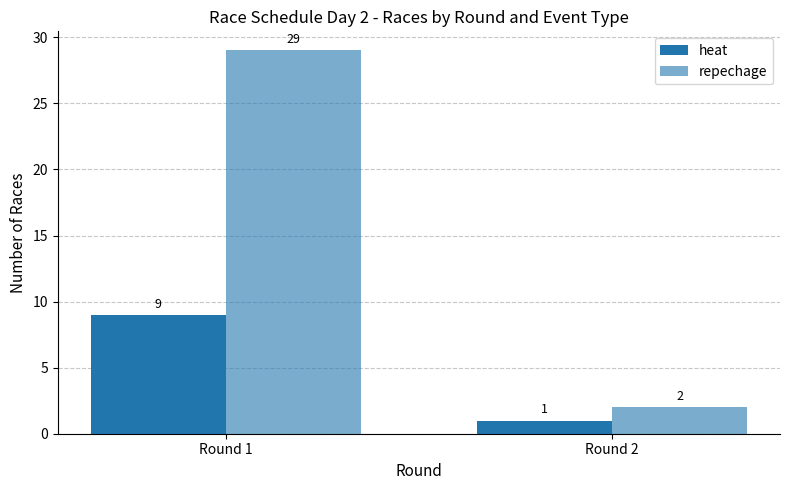

What is the difference between the maximum and minimum values in the heat series?

8